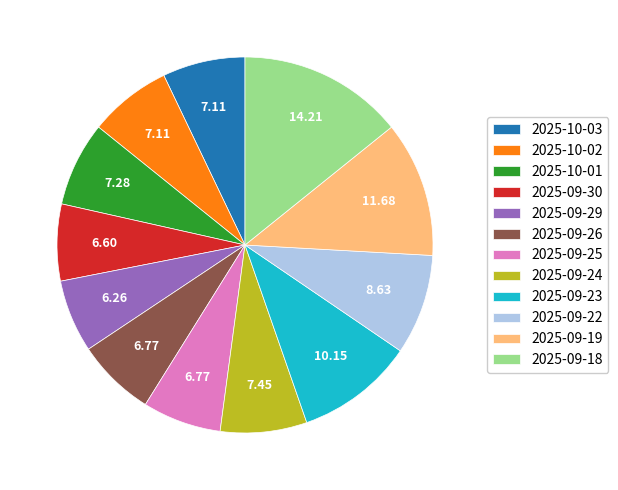

How many segments does this pie chart have?

12